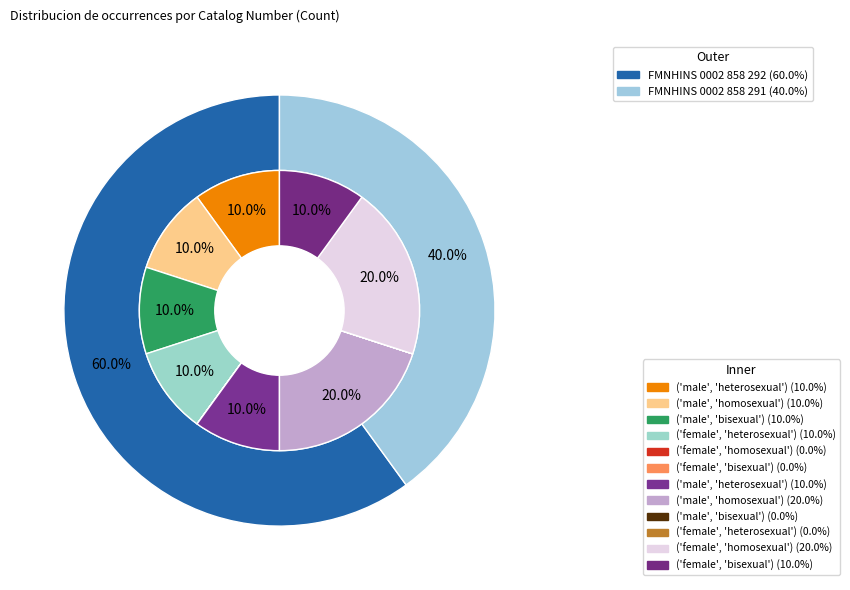

Which category has the biggest portion of the pie?

FMNHINS 0002 858 292